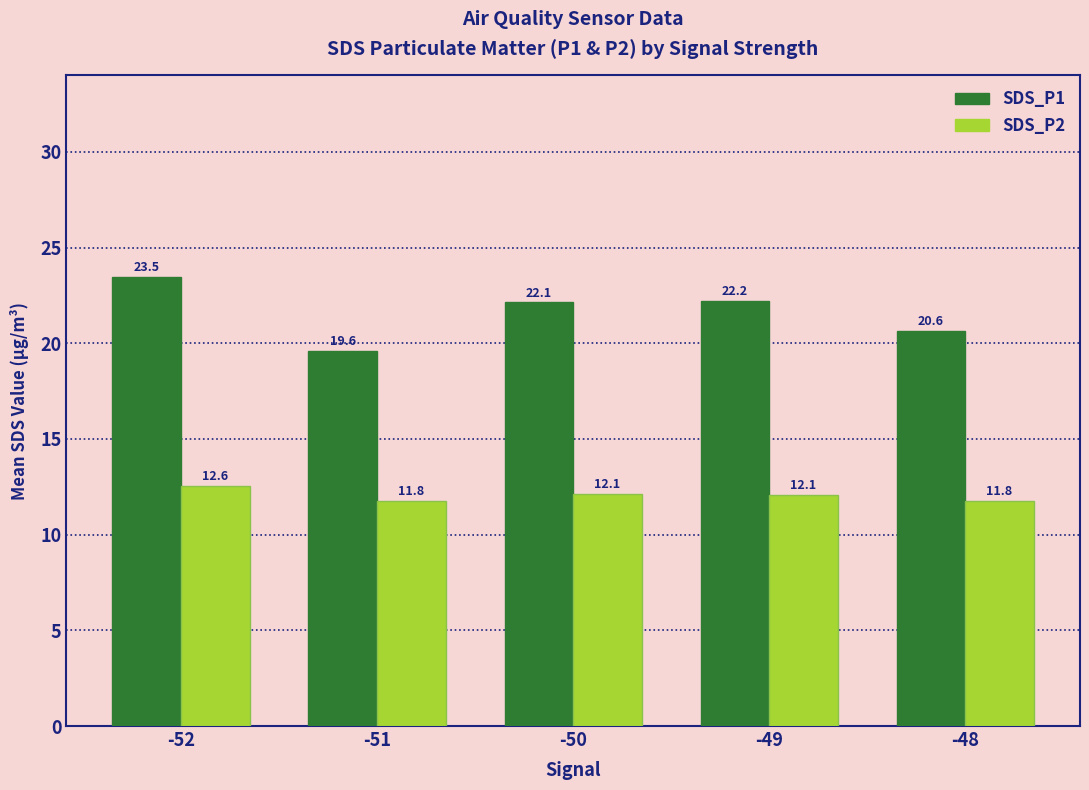

Which series changed the most between -51 and -49?

SDS_P1